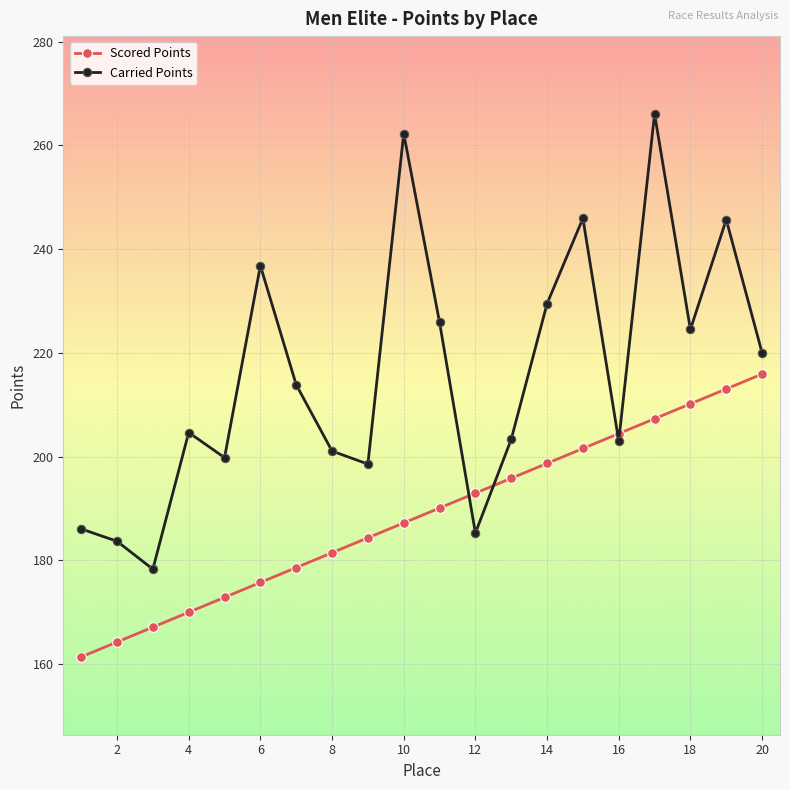

Count the number of data series in this chart.

2